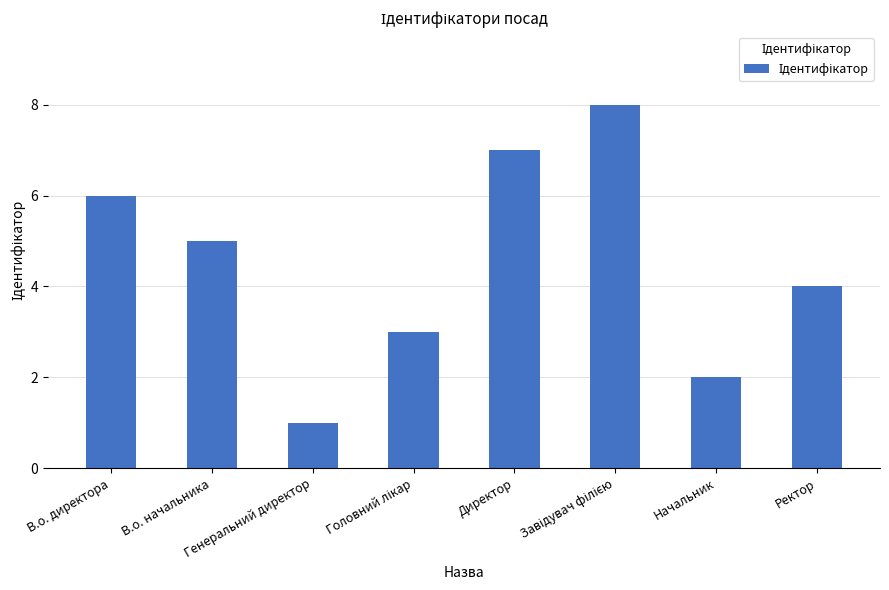

The chart shows a value of 5 at В.о. начальника. True or false?

True